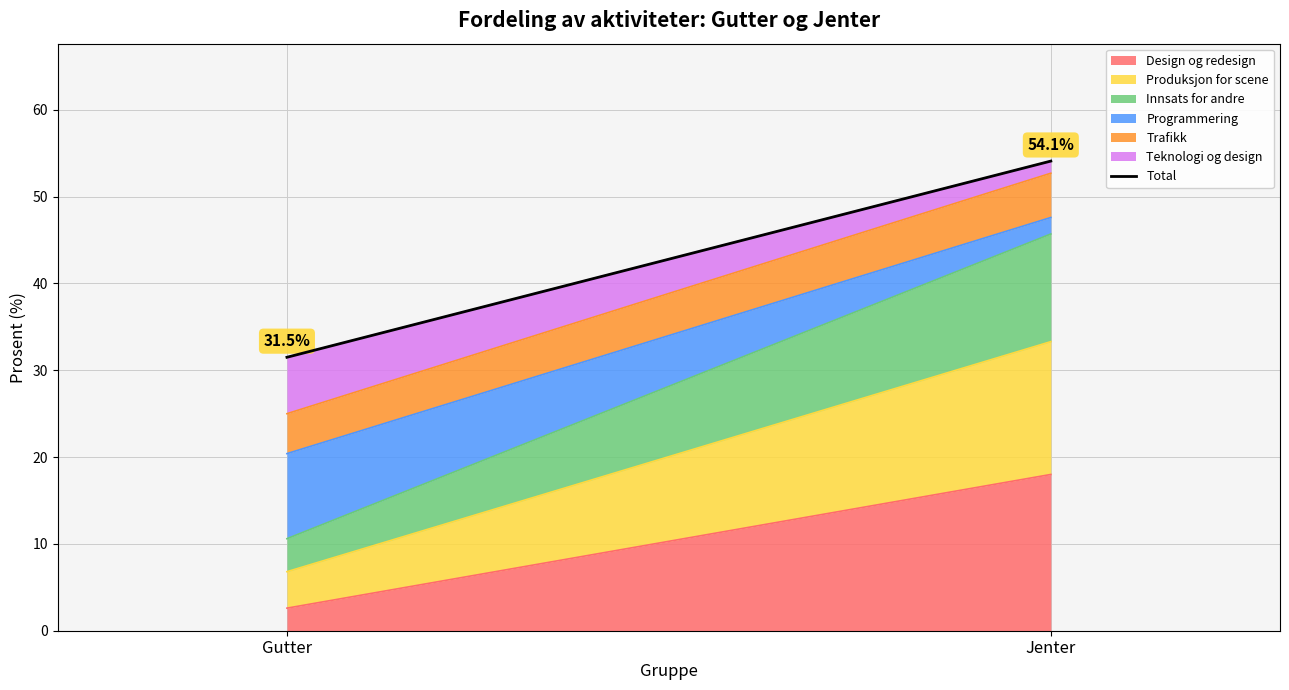

What is the difference between the values at Jenter and Gutter?

22.6